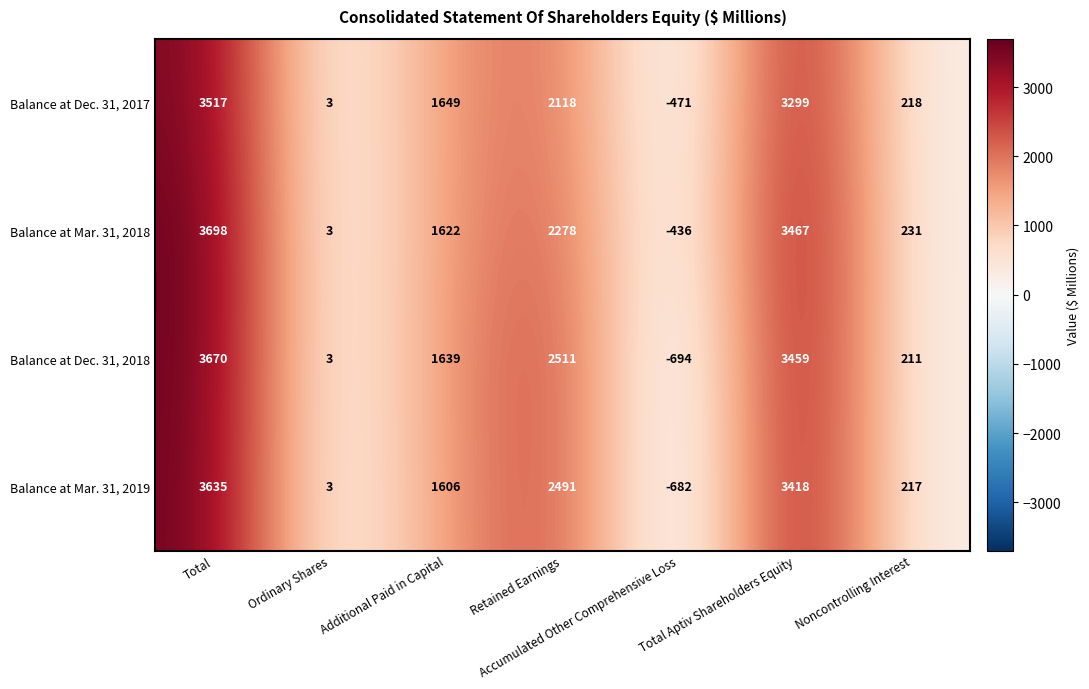

What is the total value across all series at Total Aptiv Shareholders Equity?

13643